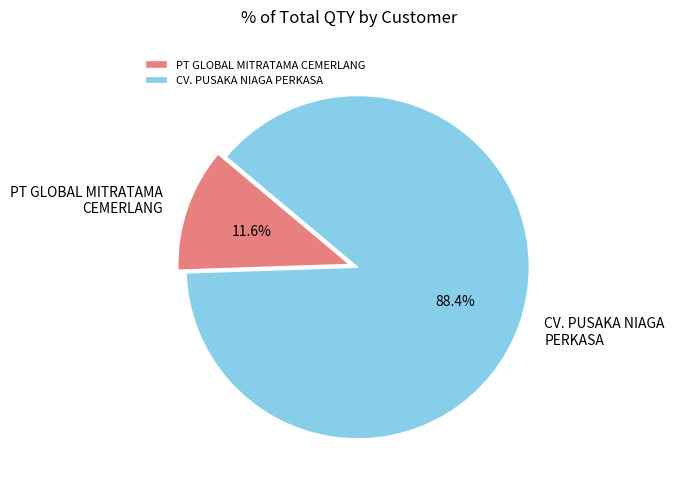

What portion of the pie excludes PT GLOBAL MITRATAMA CEMERLANG?

88.4%